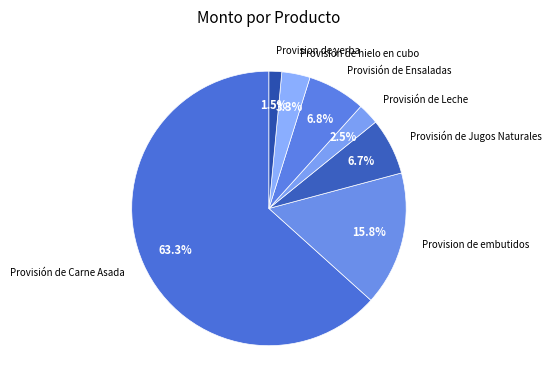

Does Provisión de Leche represent more than half of the total?

No